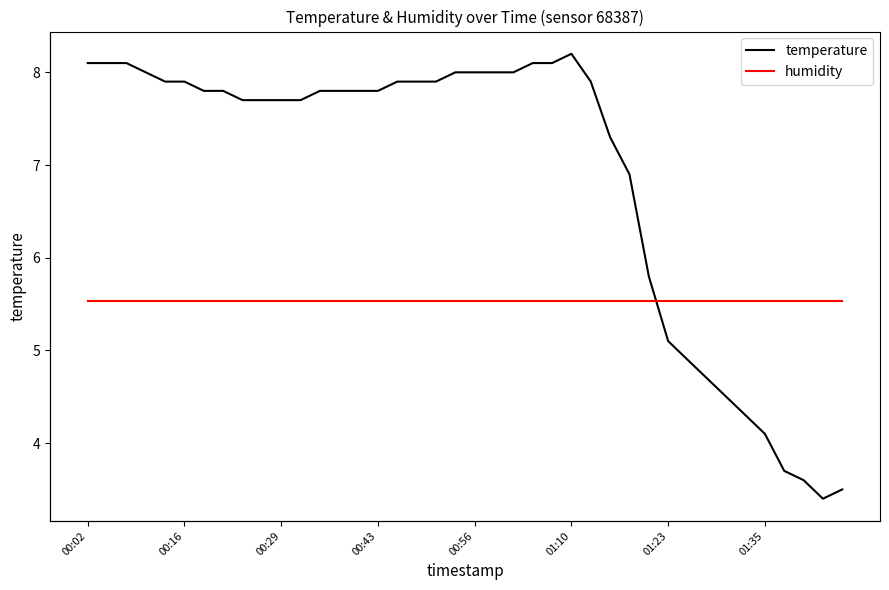

What is the maximum value for temperature?

8.2